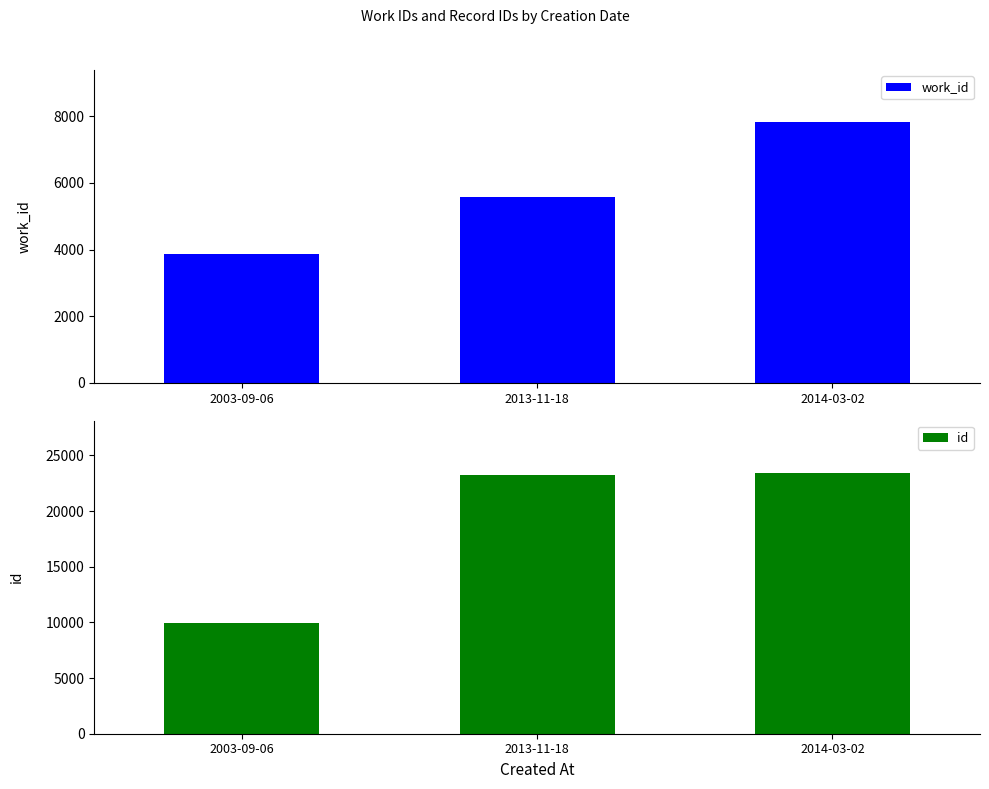

Which series changed the most between 2003-09-06 and 2014-03-02?

id